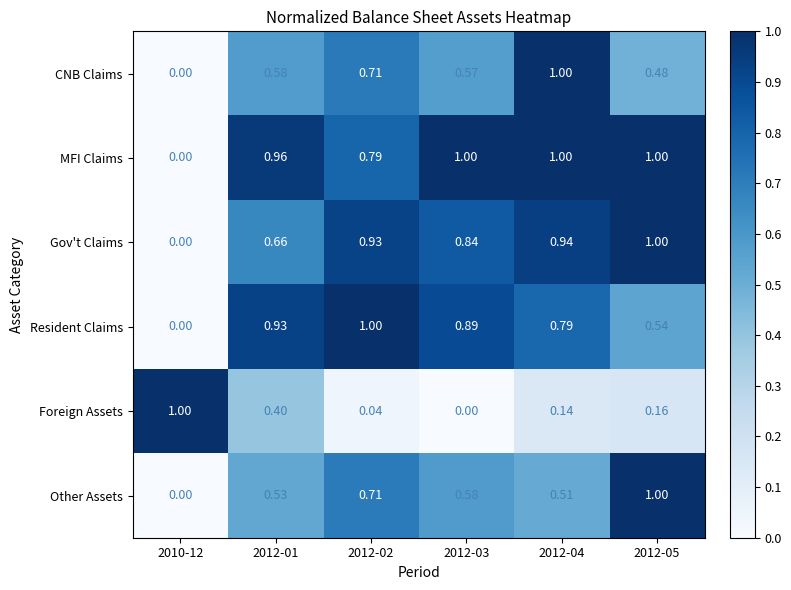

Is the value of Resident Claims at 2012-04 greater than the value of Gov't Claims at 2010-12?

Yes